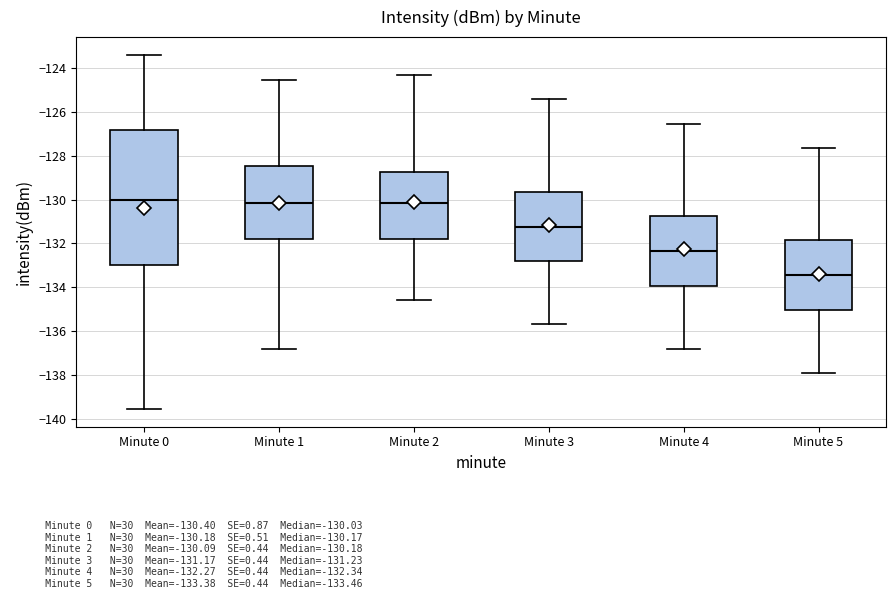

Which box is the tallest, from its lower edge to its upper edge?

Minute 0